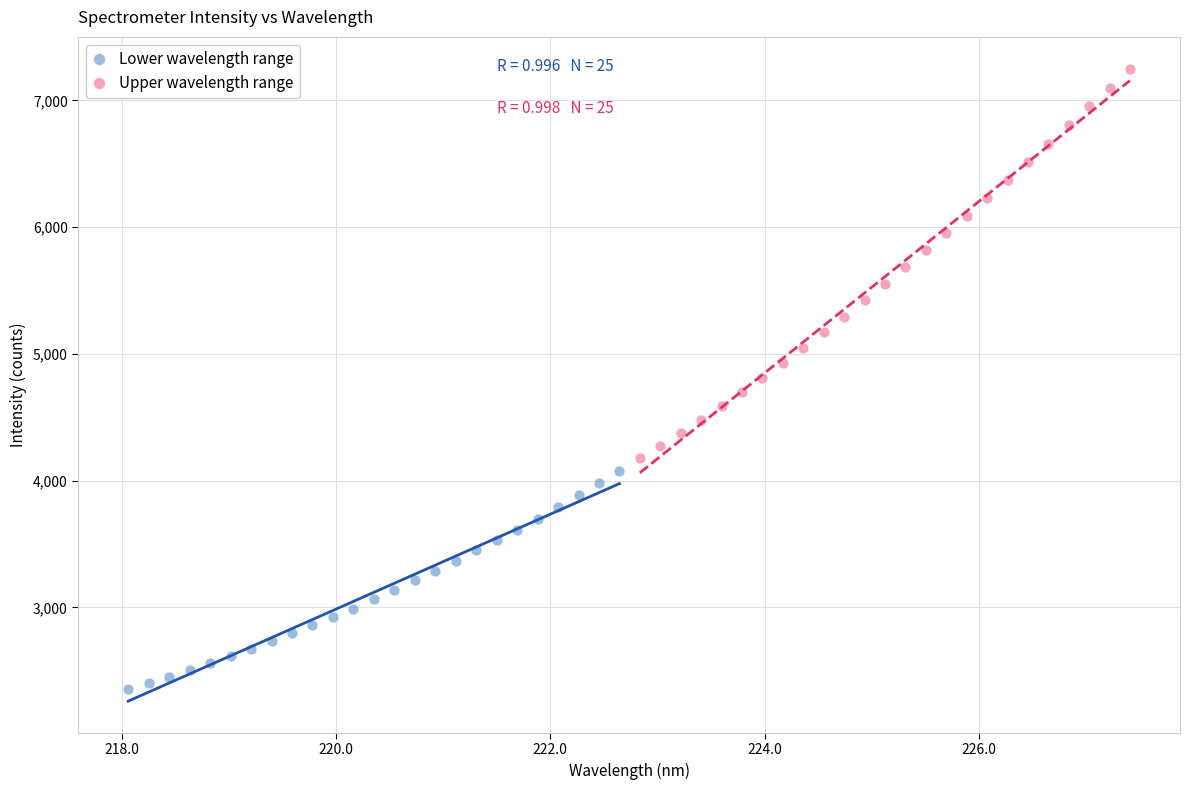

What are all the series names shown in the legend?

Lower wavelength range, Upper wavelength range